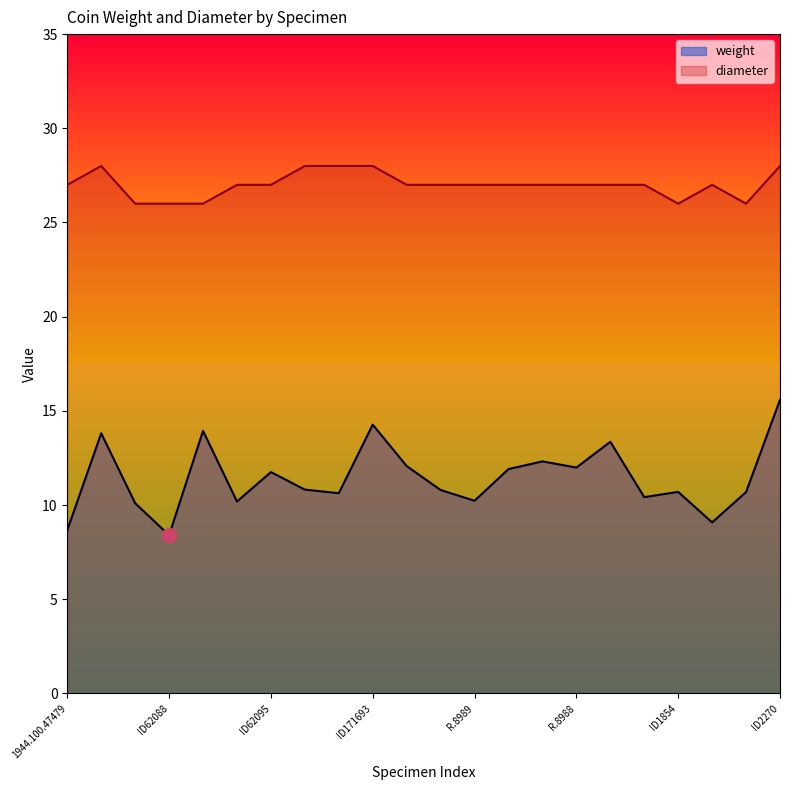

How many lines are shown in the chart?

2